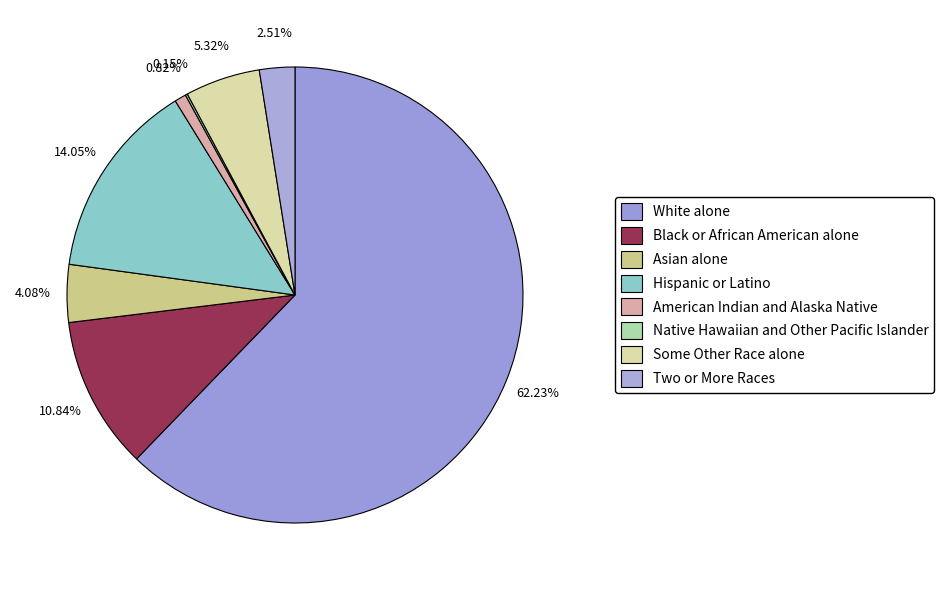

Combined, what portion of the pie is Asian alone and Hispanic or Latino?

18.1%